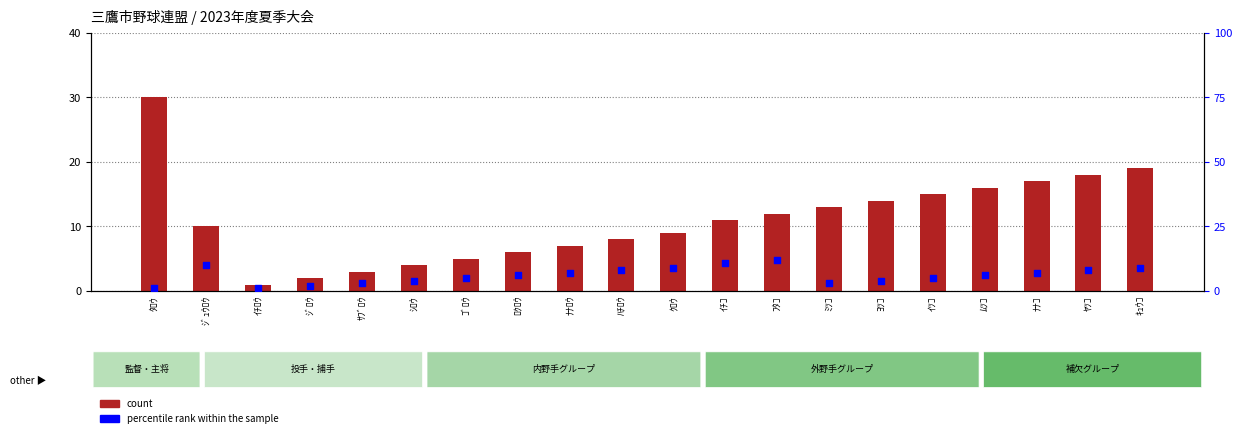

Which series has the widest spread of Y values?

count